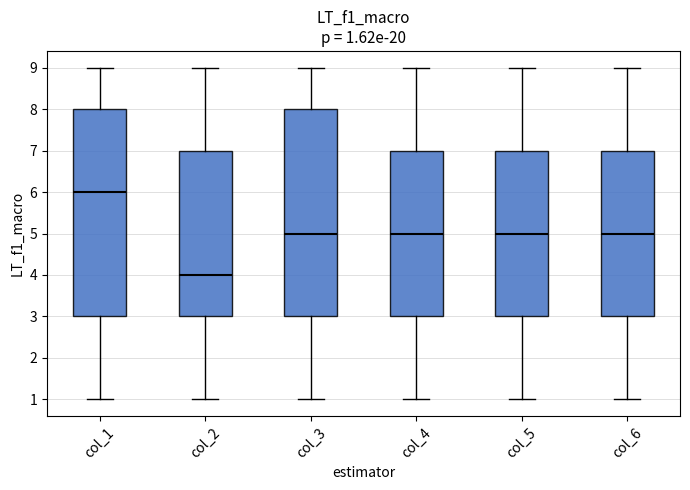

Which box has the lowest median line?

col_2